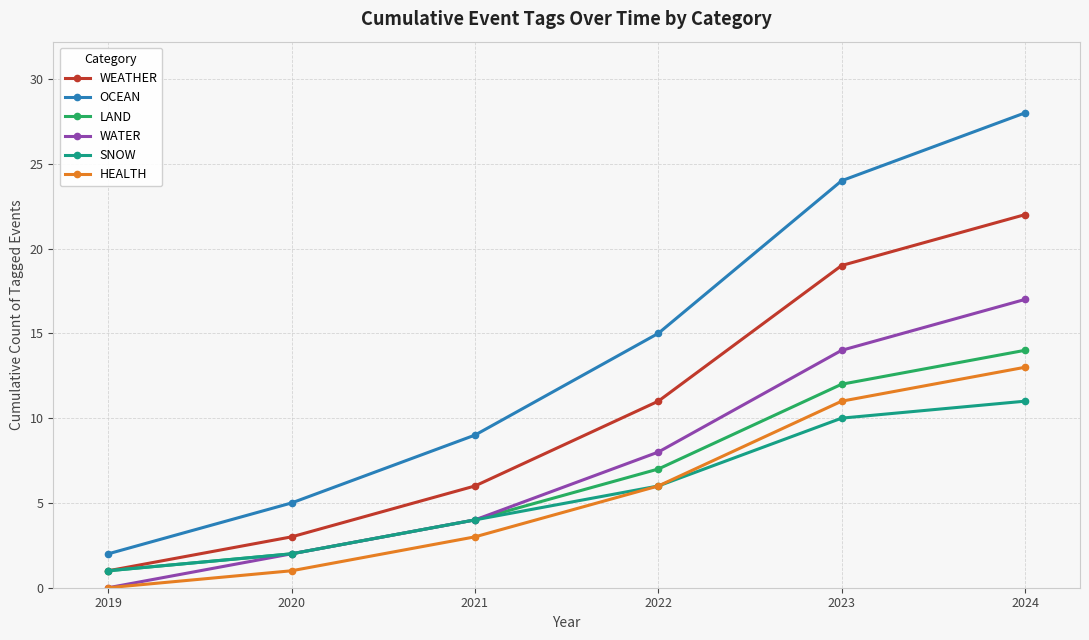

How many values in WATER are above zero?

5